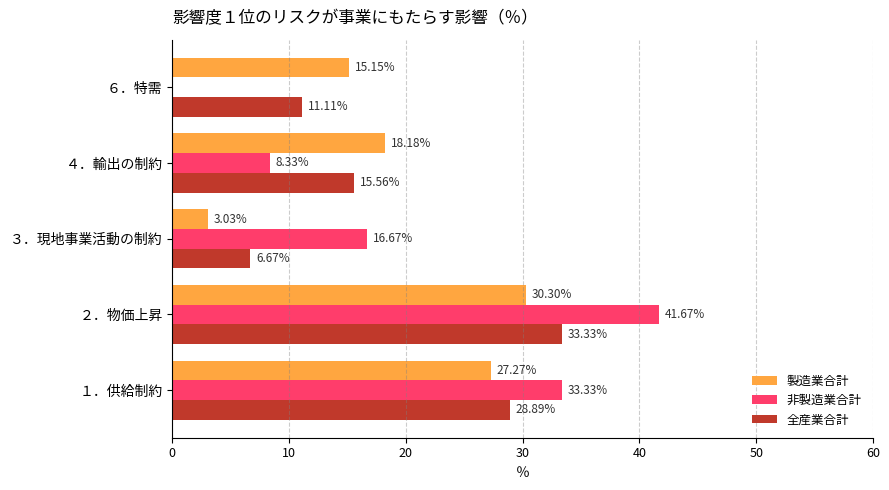

Which series changed the most between ２．物価上昇 and ６．特需?

非製造業合計